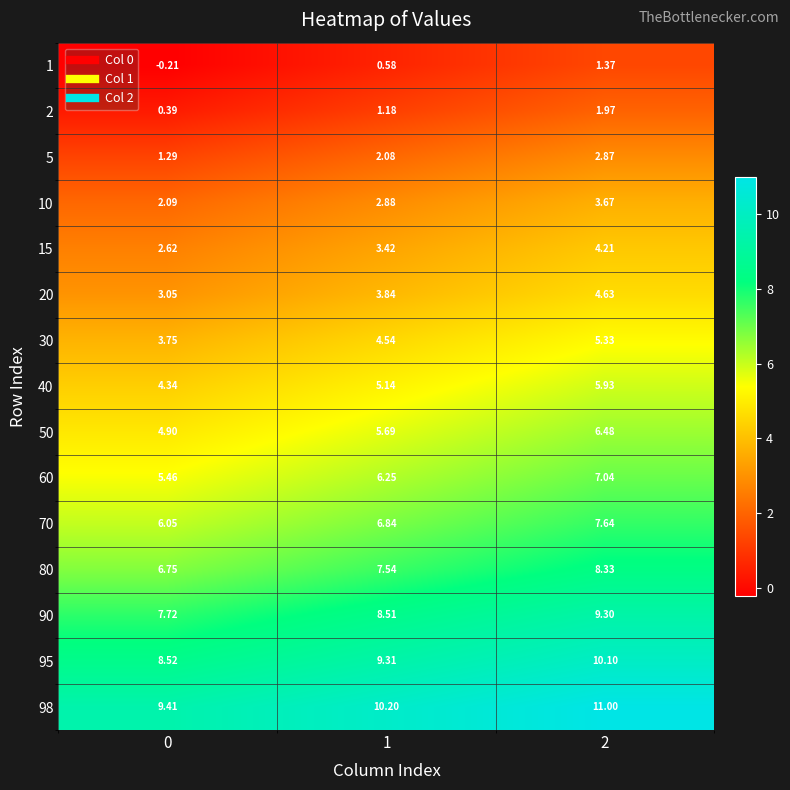

Reading left to right, what are all the values shown in this chart?

1: 0=-0.2	1=0.6	2=1.4
2: 0=0.4	1=1.2	2=2.0
5: 0=1.3	1=2.1	2=2.9
10: 0=2.1	1=2.9	2=3.7
15: 0=2.6	1=3.4	2=4.2
20: 0=3.0	1=3.8	2=4.6
30: 0=3.8	1=4.5	2=5.3
40: 0=4.3	1=5.1	2=5.9
50: 0=4.9	1=5.7	2=6.5
60: 0=5.5	1=6.2	2=7.0
70: 0=6.0	1=6.8	2=7.6
80: 0=6.8	1=7.5	2=8.3
90: 0=7.7	1=8.5	2=9.3
95: 0=8.5	1=9.3	2=10.1
98: 0=9.4	1=10.2	2=11.0